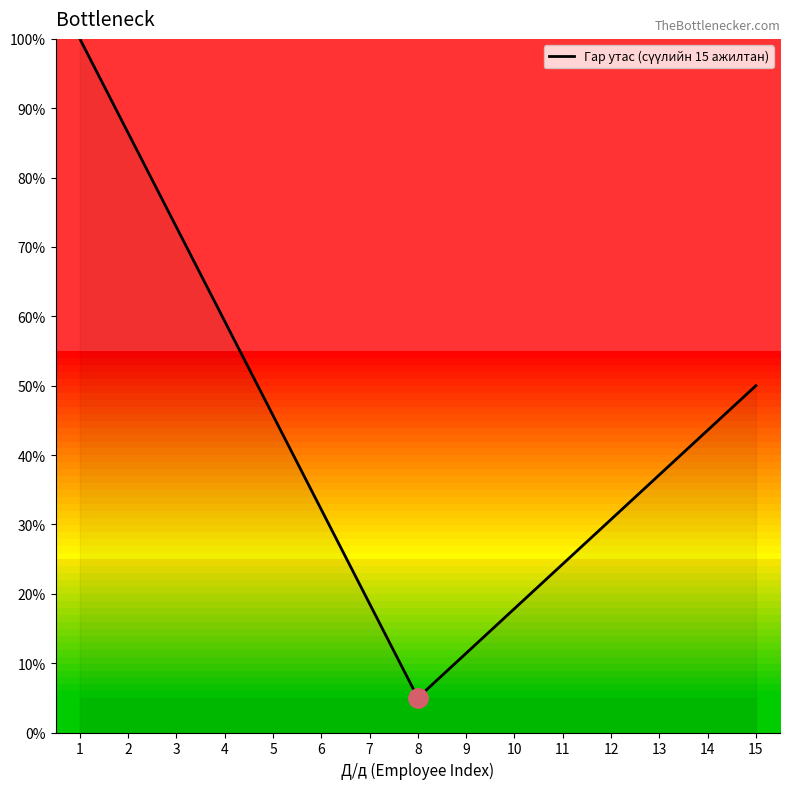

What is the difference between the maximum and second lowest values?

88.6